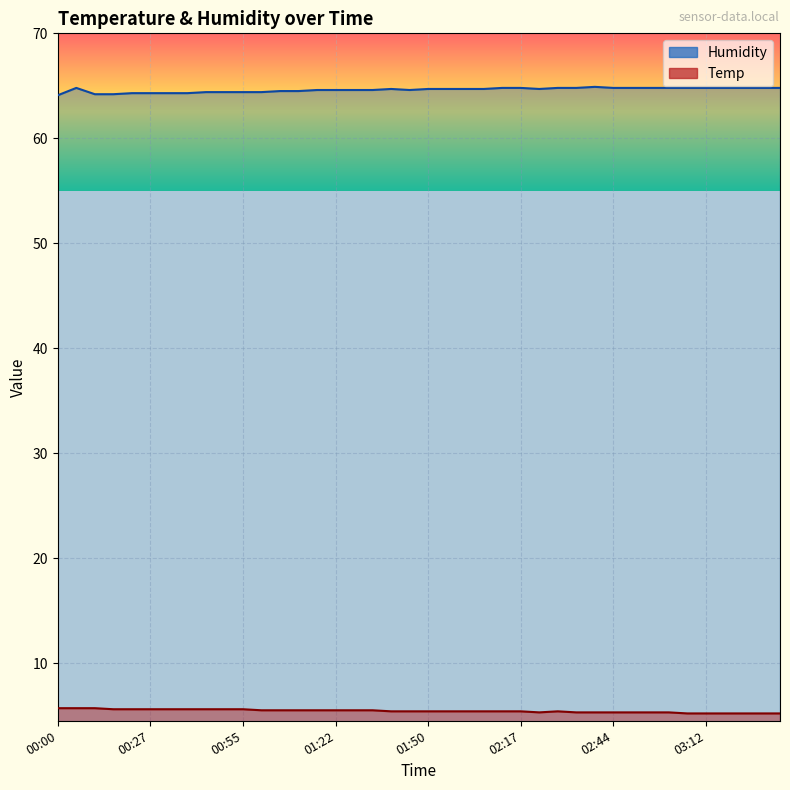

What is the label of the 17th point from the right?

02:06